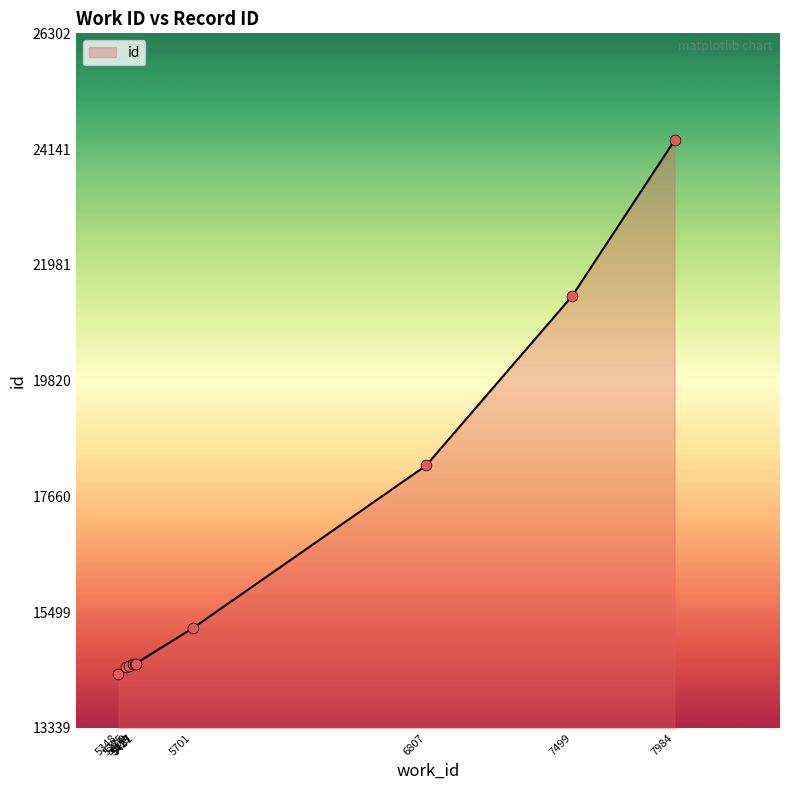

Between 5427 and 7499, which is larger?

7499